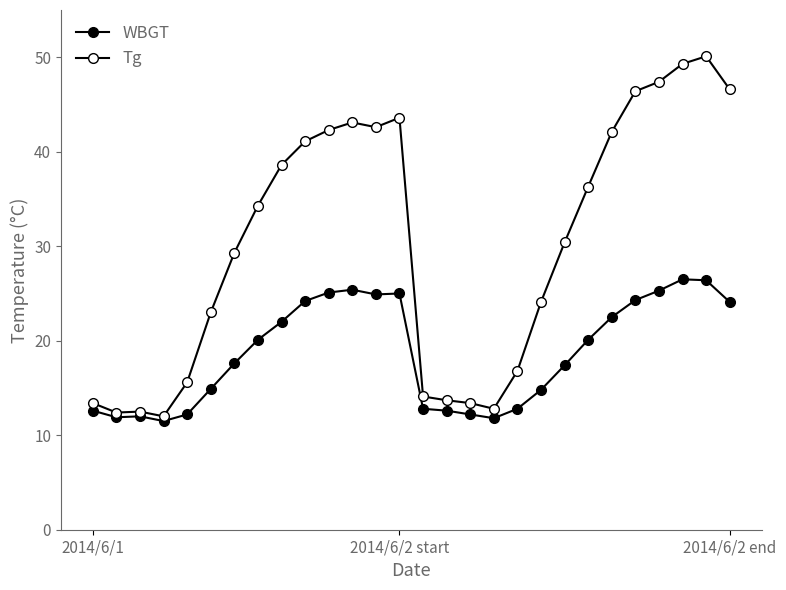

How many categories are shown in the chart?

28